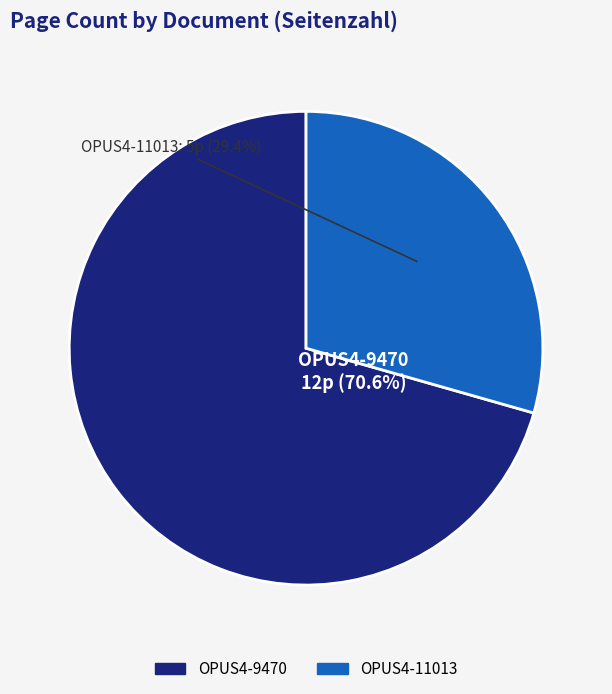

Rank the categories by value from highest to lowest.

OPUS4-9470, OPUS4-11013